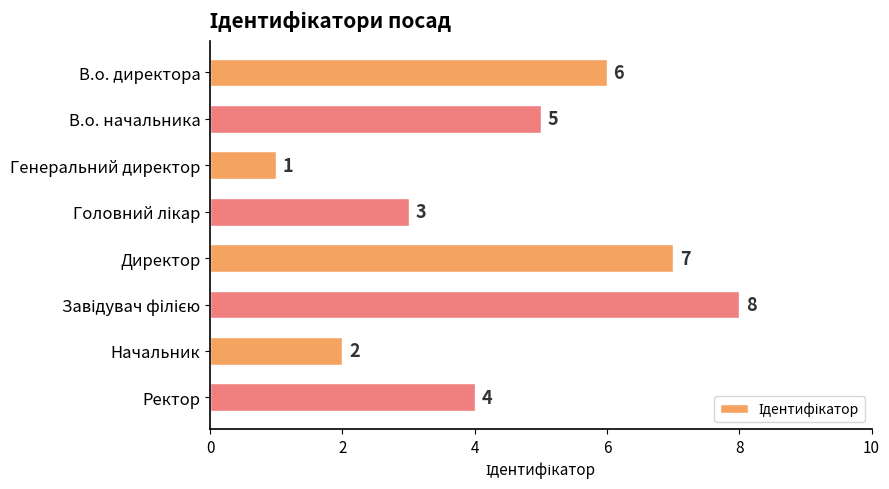

The chart shows a value of 2 at Генеральний директор. True or false?

False